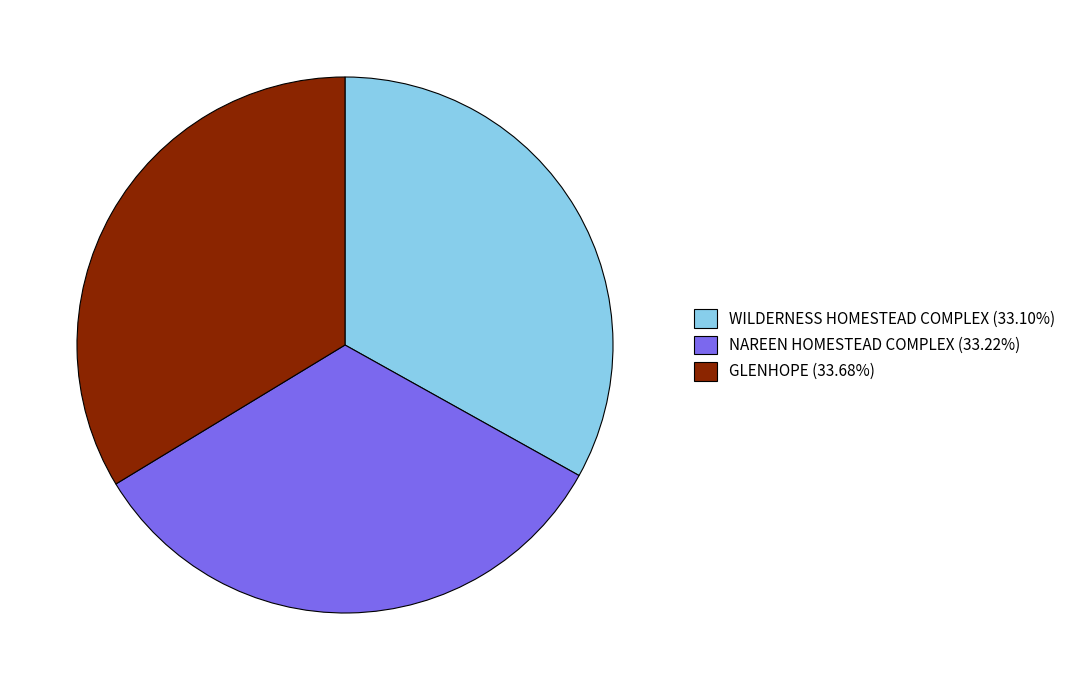

Combined, do GLENHOPE (33.68%) and NAREEN HOMESTEAD COMPLEX (33.22%) account for over 50%?

Yes